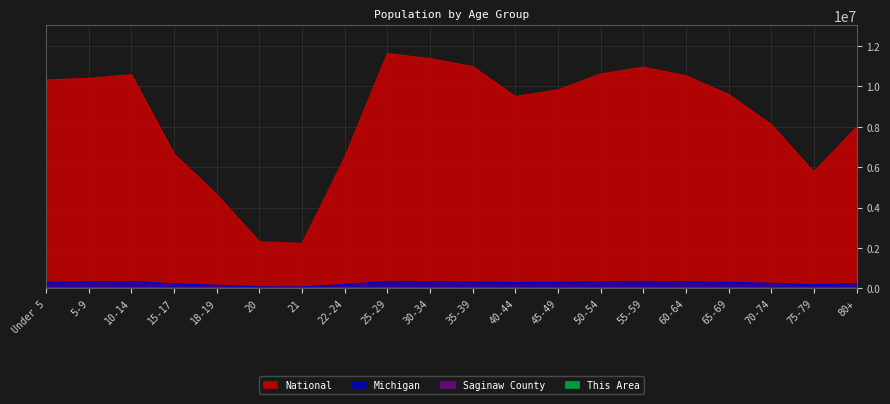

What is the total value across all series at 40-44?

9785135